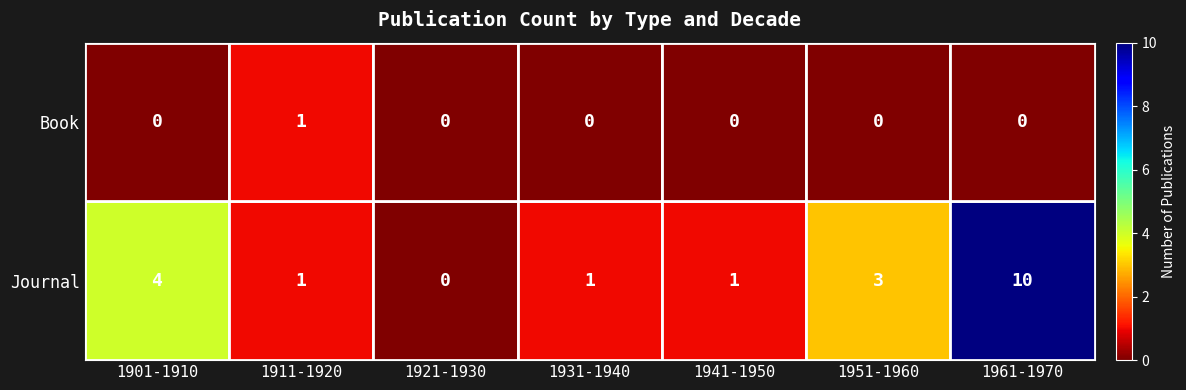

What is the difference between the maximum and second lowest values in the Journal series?

9